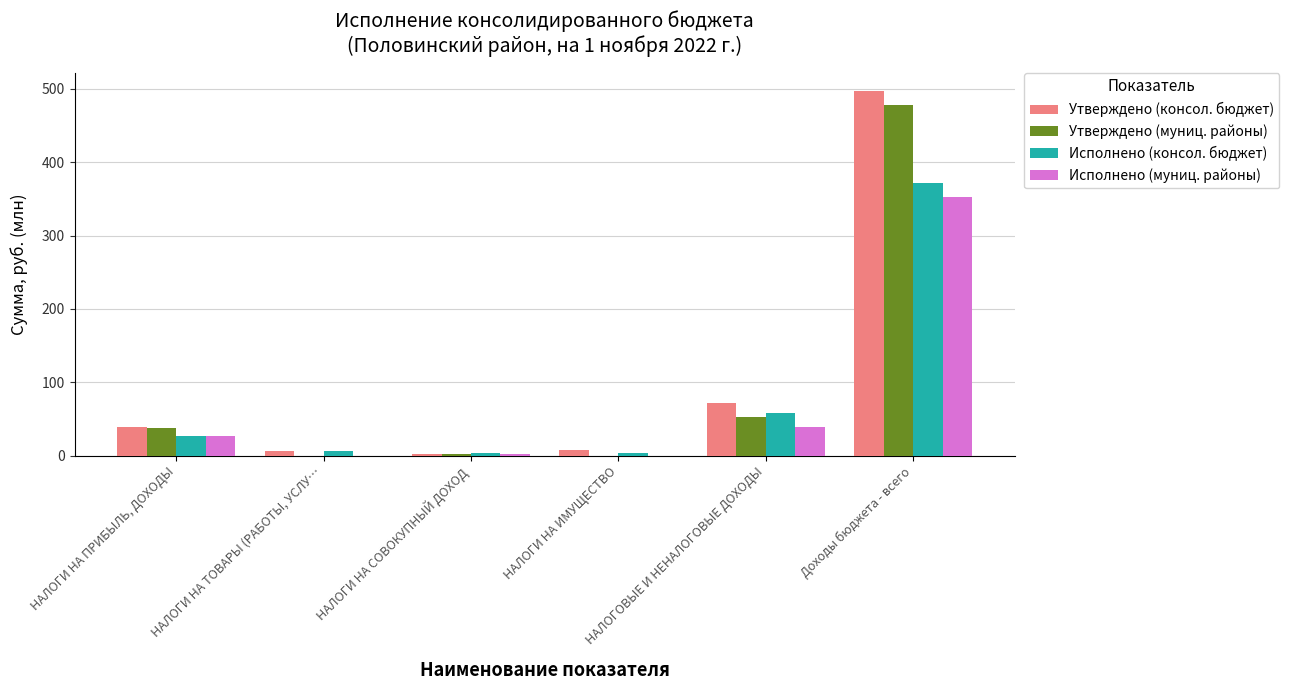

What is the sum of the Утверждено (муниц. районы) values at НАЛОГИ НА ПРИБЫЛЬ, ДОХОДЫ and НАЛОГИ НА ТОВАРЫ (РАБОТЫ, УСЛУ…?

37.5